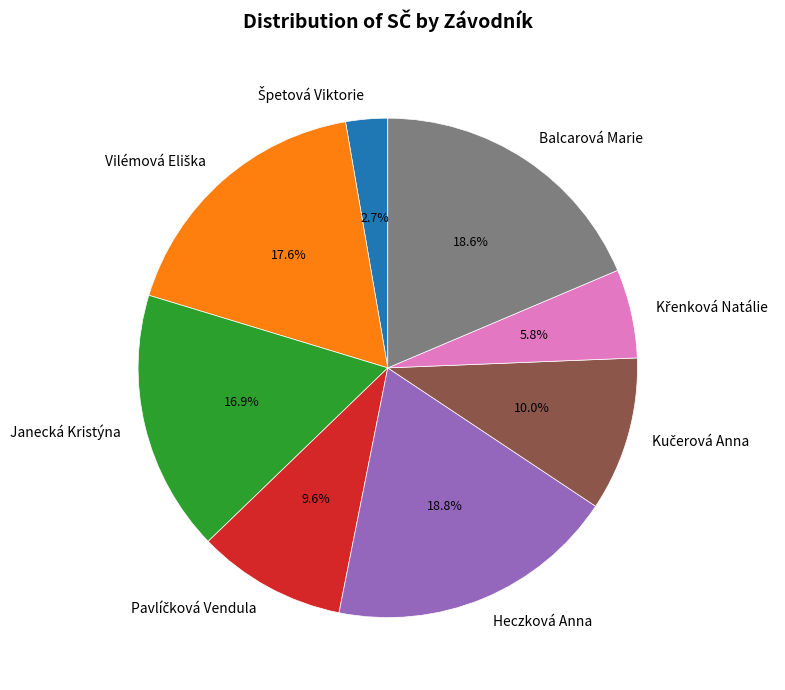

To the nearest percent, what is the difference between the largest and smallest slice percentages?

16%